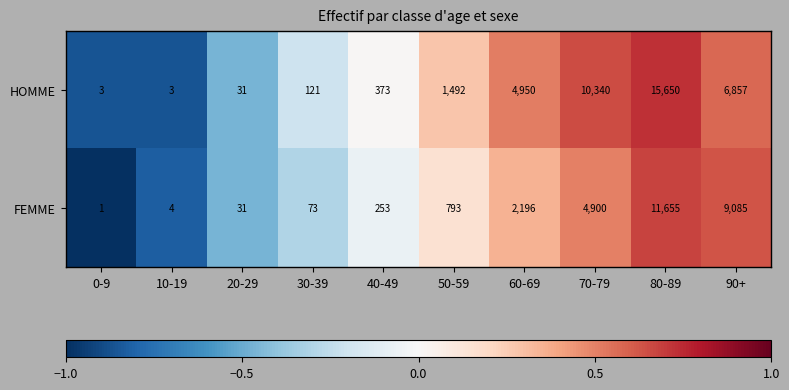

Reading right to left, transcribe all the data shown in this chart.

HOMME: 90+=6857	80-89=15650	70-79=10340	60-69=4950	50-59=1492	40-49=373	30-39=121	20-29=31	10-19=3	0-9=3
FEMME: 90+=9085	80-89=11655	70-79=4900	60-69=2196	50-59=793	40-49=253	30-39=73	20-29=31	10-19=4	0-9=1